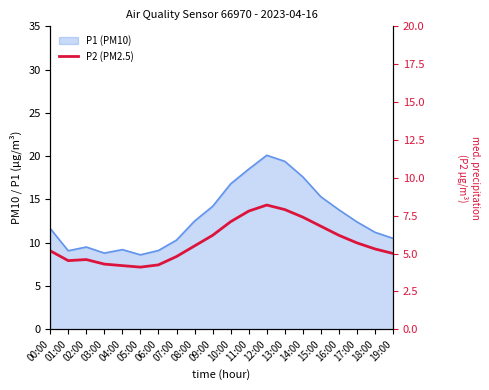

Between 13:00 and 03:00, which is larger?

13:00